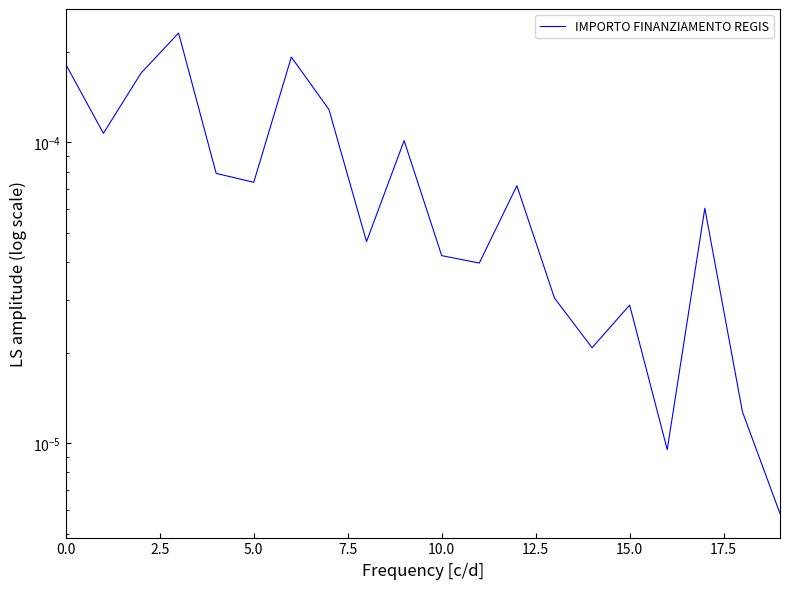

Which label corresponds to the smallest value in the chart?

19